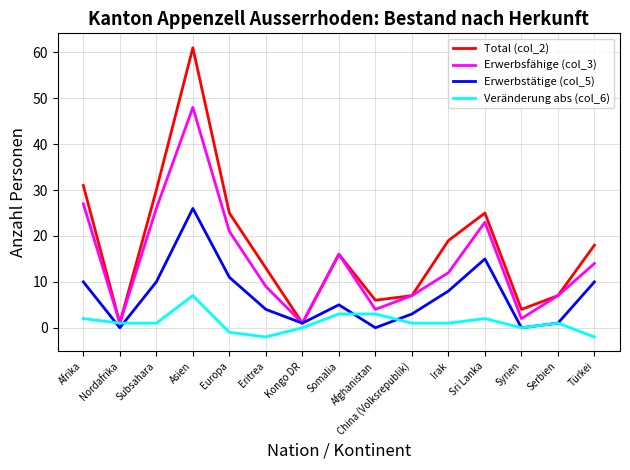

How many distinct data groups are displayed?

4